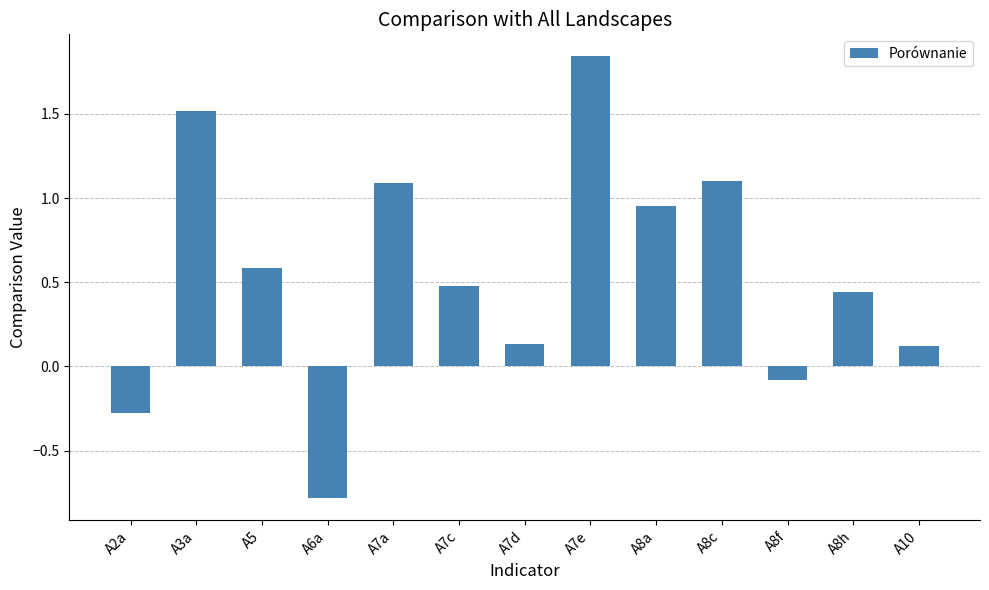

What is the minimum value shown in the chart?

-0.8